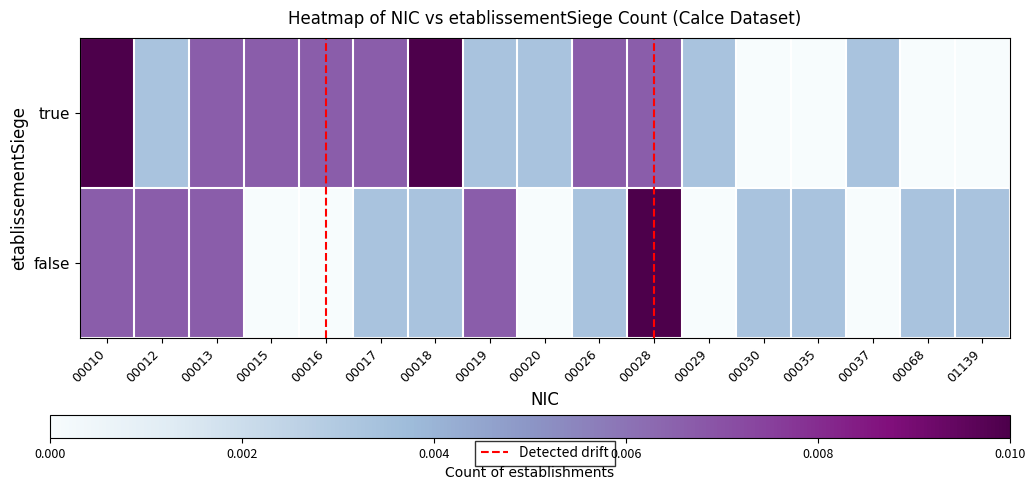

How many data points does each series have?

17